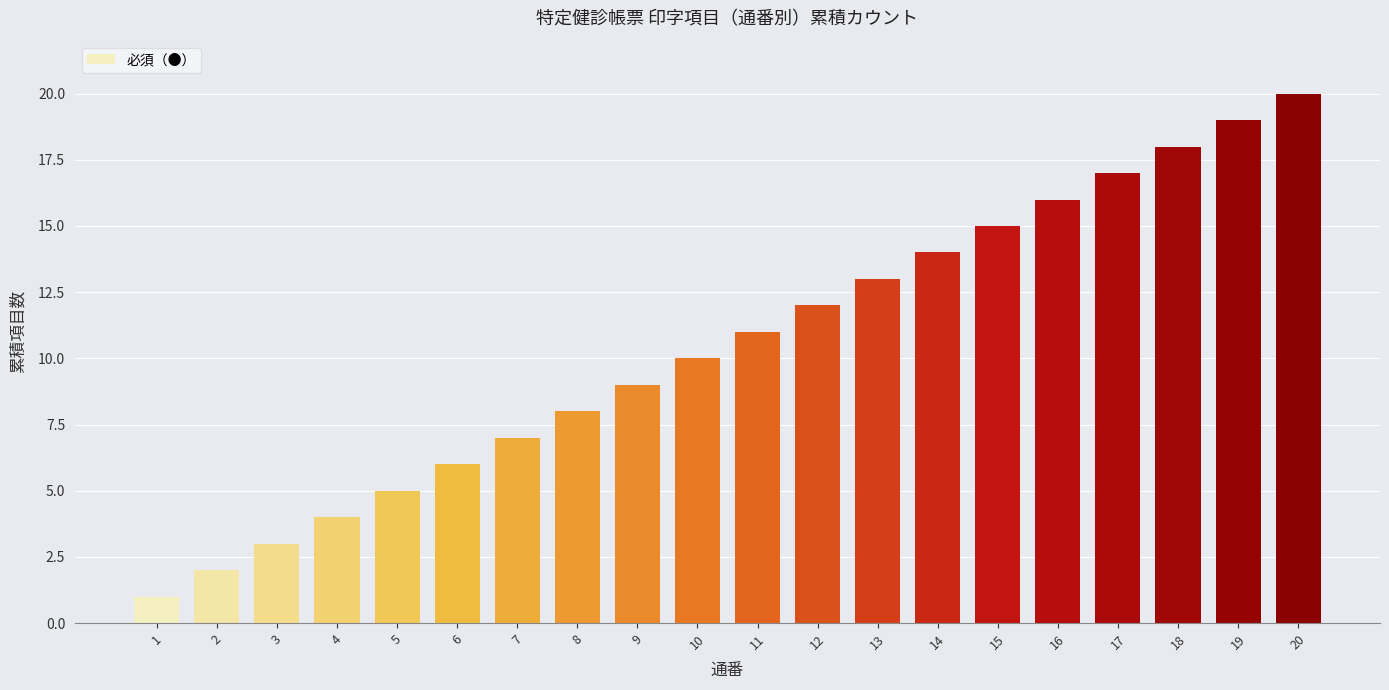

At which label is the value closest to 10?

10